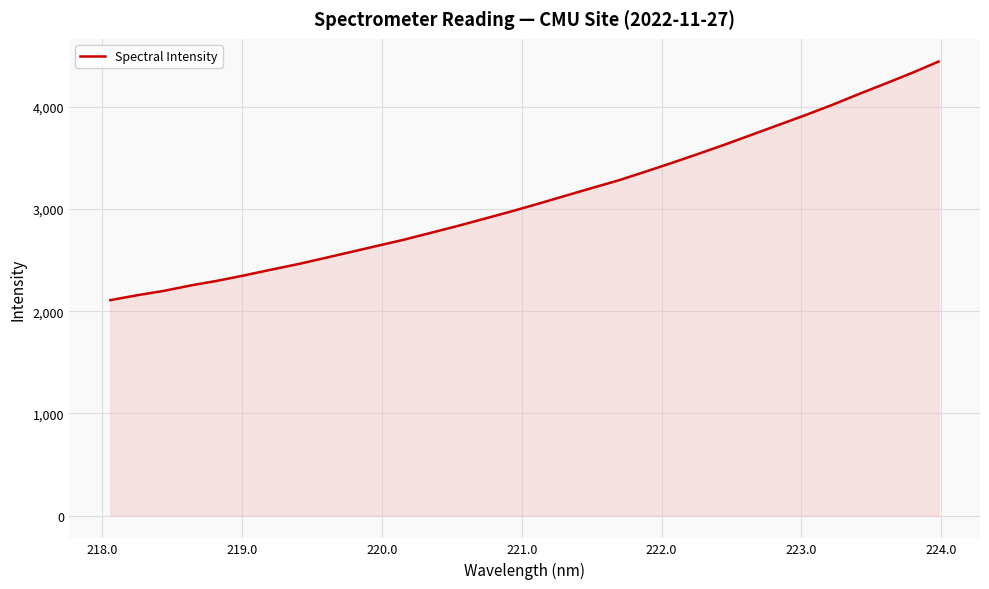

What is the difference between the maximum and minimum values?

2333.8